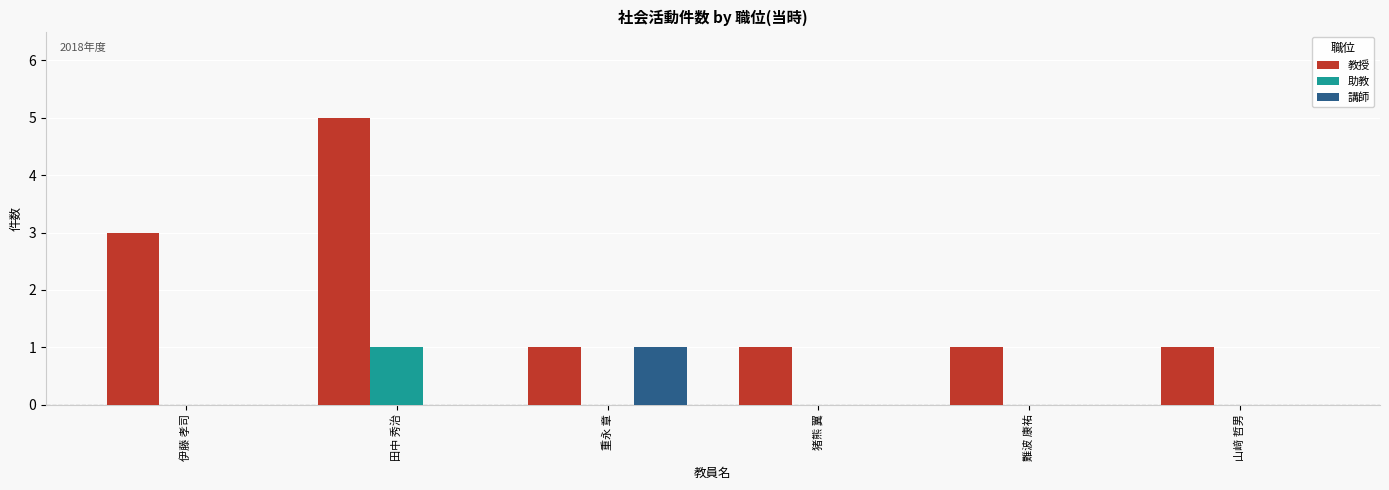

Are the bars grouped side by side (vs. stacked)?

Yes